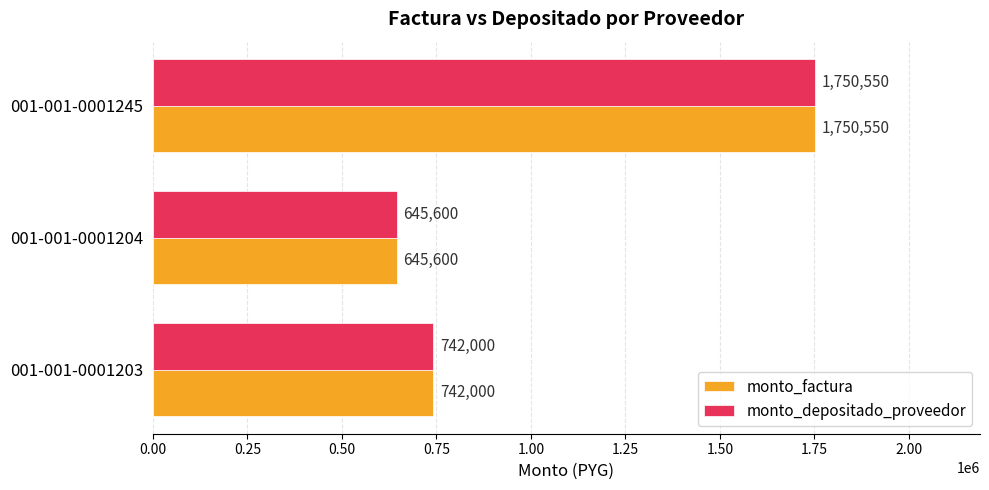

What value does the monto_factura series have at 001-001-0001204, to the nearest 100?

645600